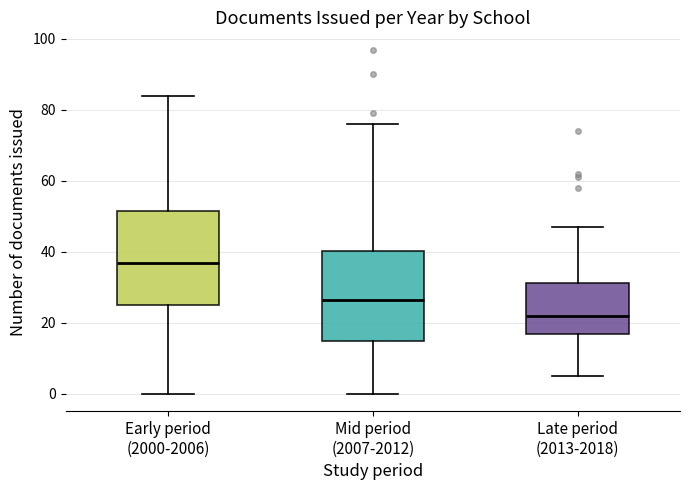

Reading left to right, transcribe this box plot: for each box, give where its median line is, the range the box spans, and where its two whiskers end, as read against the y-axis. The values are not printed on the chart, so give them approximately, as read against the axis.

Early period (2000-2006): median 38, box 26 to 52, whiskers 0 to 84
Mid period (2007-2012): median 26, box 16 to 40, whiskers 0 to 76
Late period (2013-2018): median 22, box 16 to 32, whiskers 6 to 48